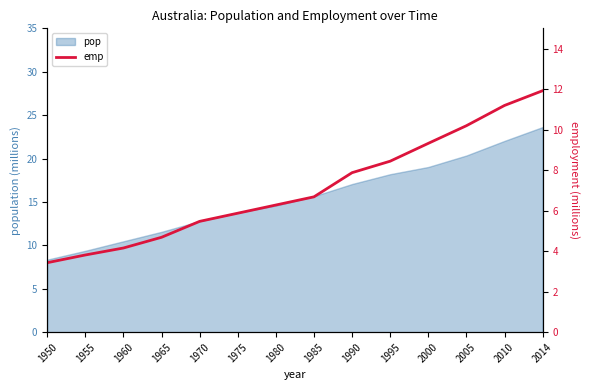

What is the approximate value at 2000?

9.3